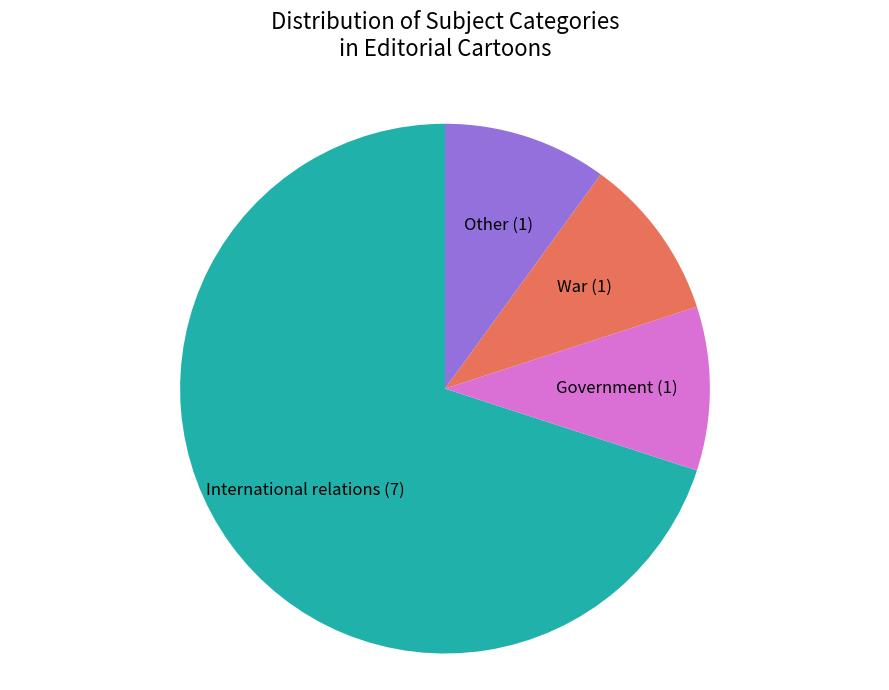

Do War and Other together represent more than half of the pie?

No